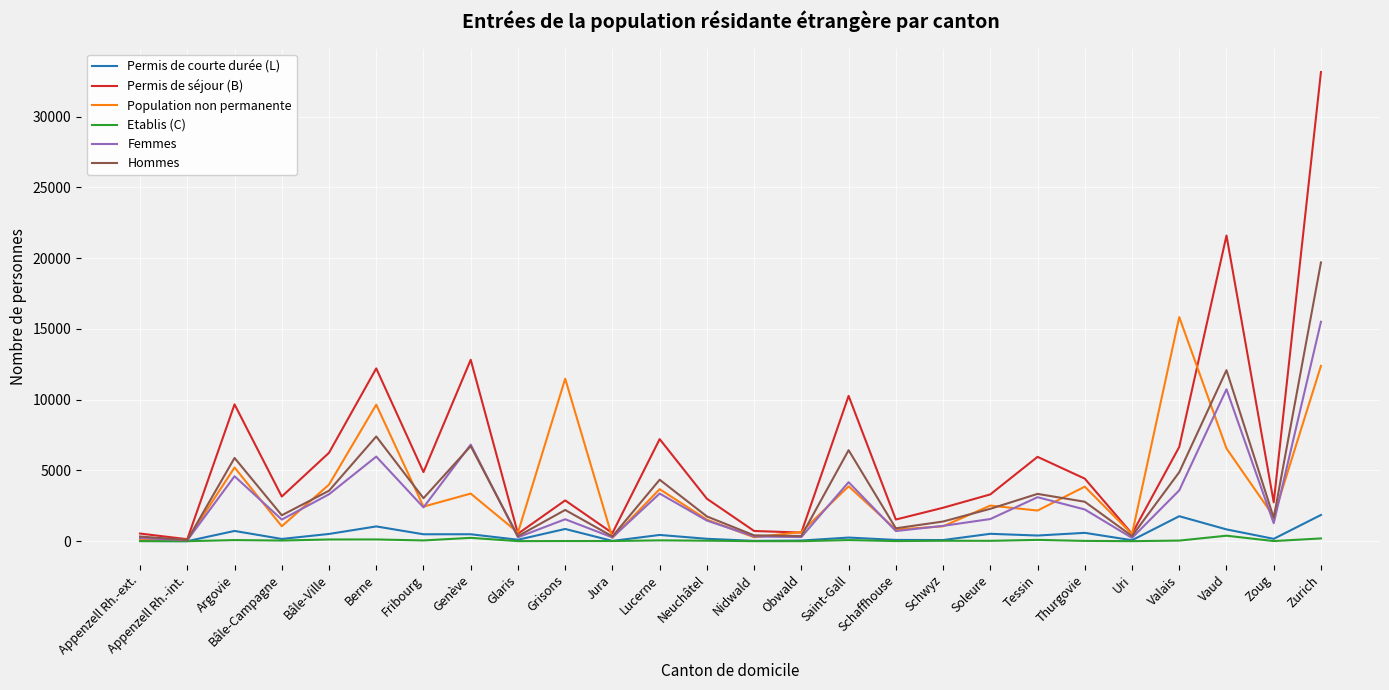

Which category has the highest value in the Hommes series?

Zurich